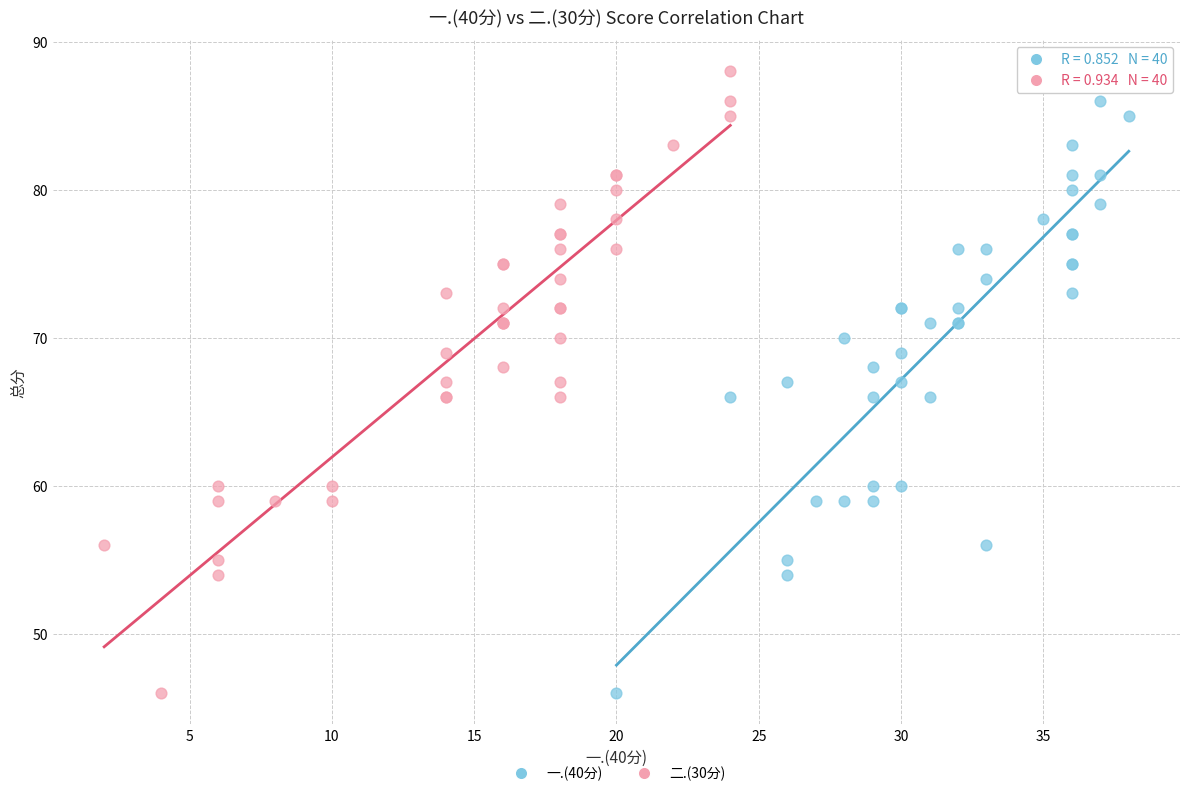

What are all the series names shown in the legend?

一.(40分), 二.(30分)